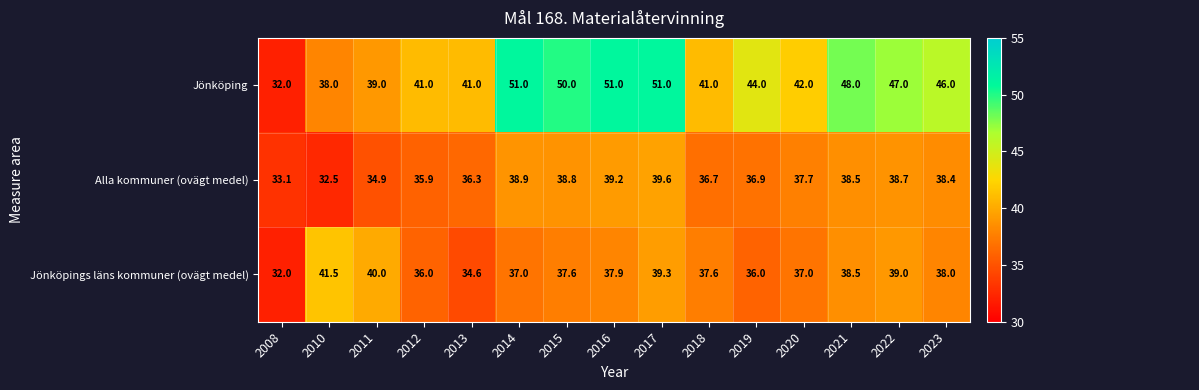

At which label does Jönköping first exceed 44?

2014